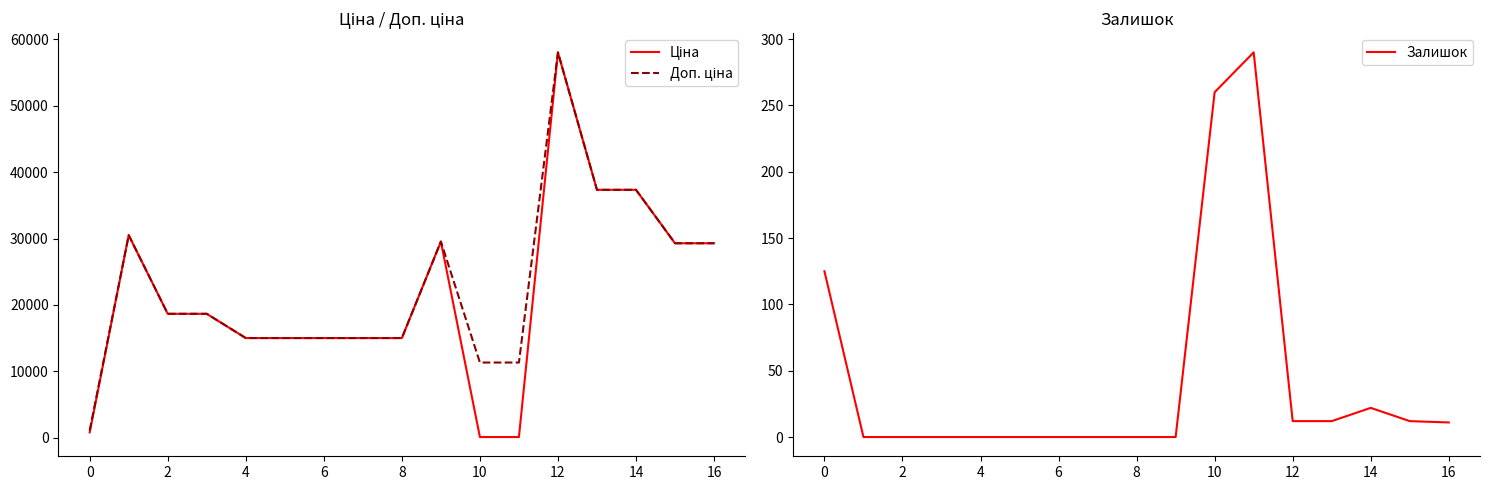

What is the average value of the Ціна series?

21461.9